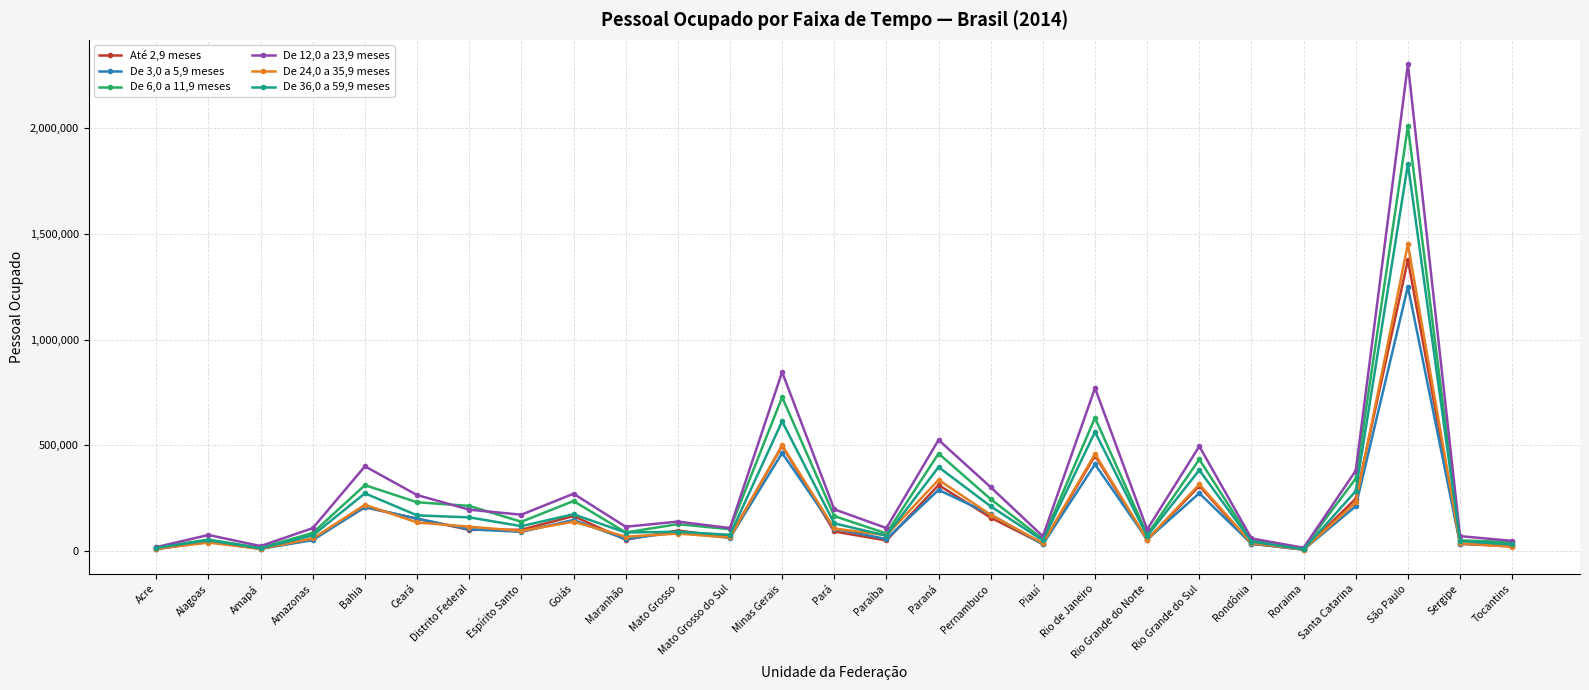

What is the total value across all series at Paraná?

2323633